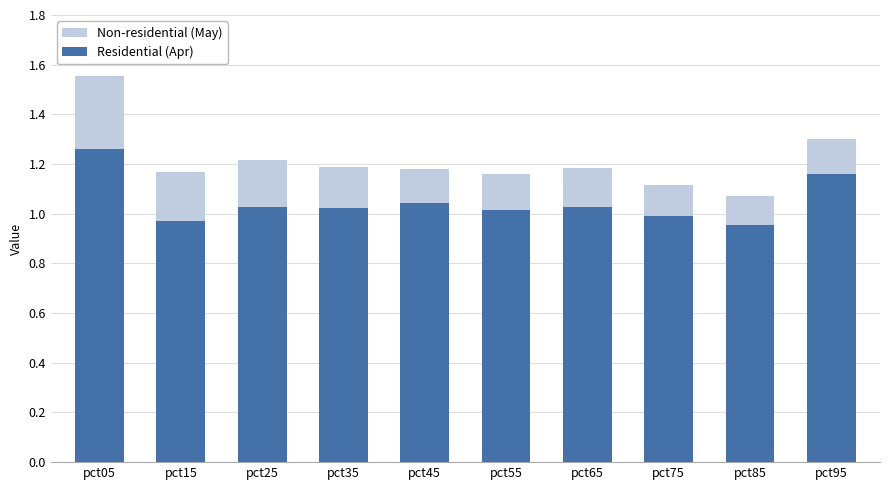

Which category has the highest value across all series?

pct05